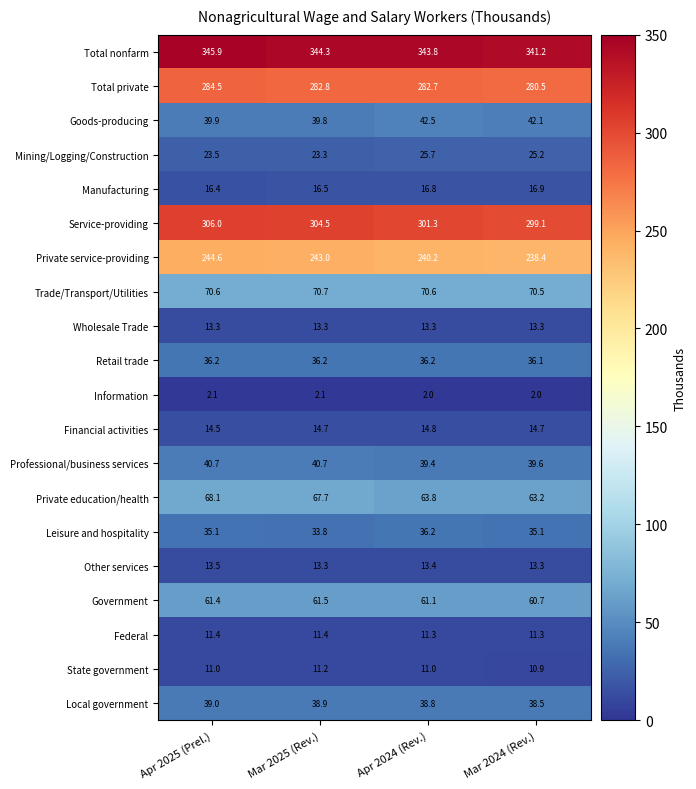

At which label does Professional/business services first exceed 40?

Apr 2025 (Prel.)